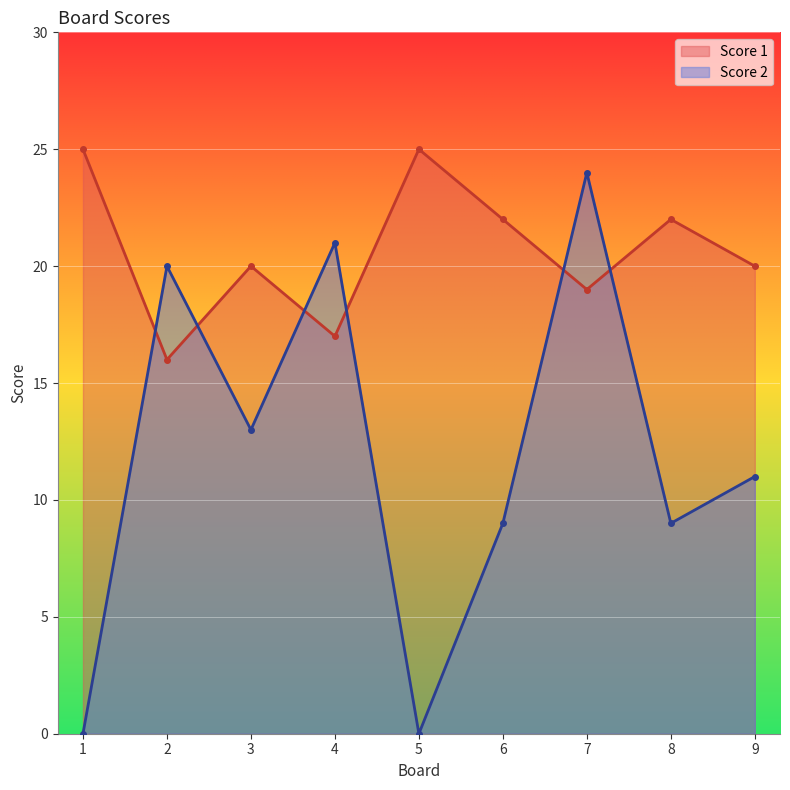

Rank the categories by Score 2 value from highest to lowest.

7, 4, 2, 3, 9, 6, 8, 1, 5